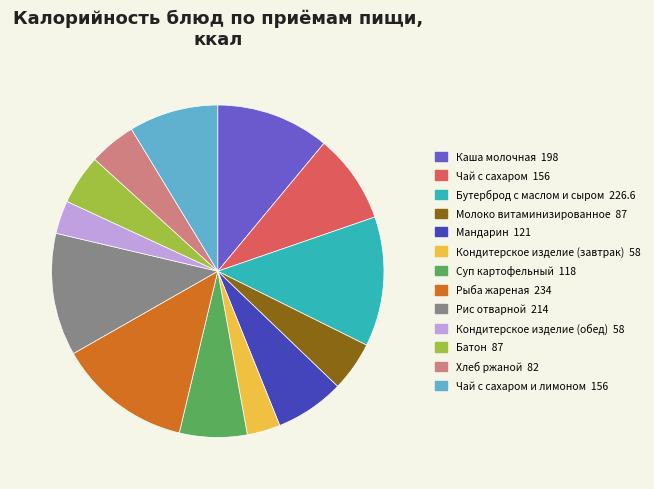

Between Бутерброд с маслом и сыром 226.6 and Чай с сахаром и лимоном 156, which is larger?

Бутерброд с маслом и сыром 226.6